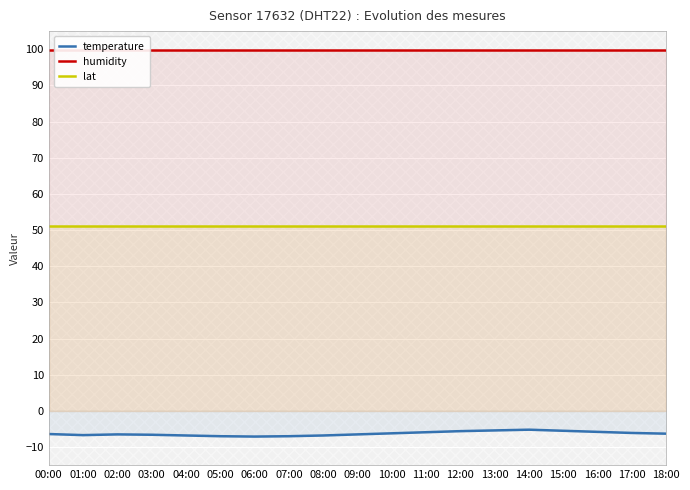

Reading left to right, transcribe all the data shown in this chart.

temperature: -6.4	-6.7	-6.5	-6.6	-6.8	-7.0	-7.1	-7.0	-6.8	-6.5	-6.2	-5.9	-5.6	-5.4	-5.2	-5.5	-5.8	-6.1	-6.3
humidity: 99.9	99.9	99.9	99.9	99.9	99.9	99.9	99.9	99.9	99.9	99.9	99.9	99.9	99.9	99.9	99.9	99.9	99.9	99.9
lat: 51.2	51.2	51.2	51.2	51.2	51.2	51.2	51.2	51.2	51.2	51.2	51.2	51.2	51.2	51.2	51.2	51.2	51.2	51.2